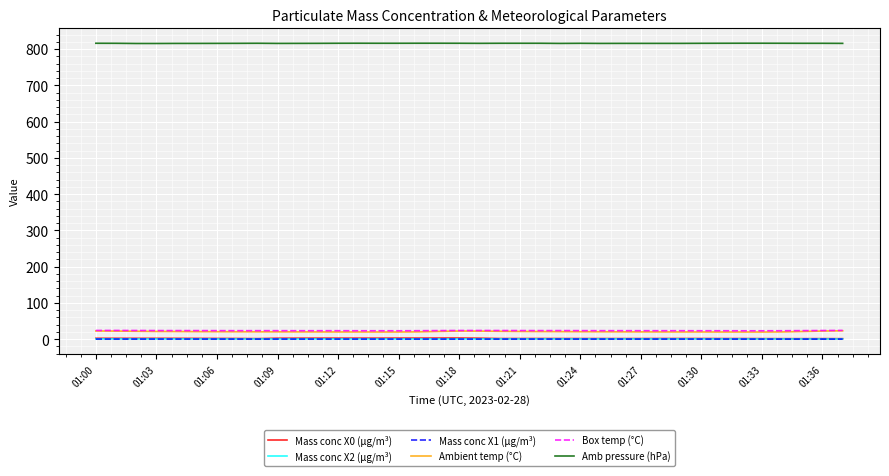

What are all the series names shown in the legend?

Mass conc X0 (μg/m³), Mass conc X2 (μg/m³), Mass conc X1 (μg/m³), Ambient temp (°C), Box temp (°C), Amb pressure (hPa)